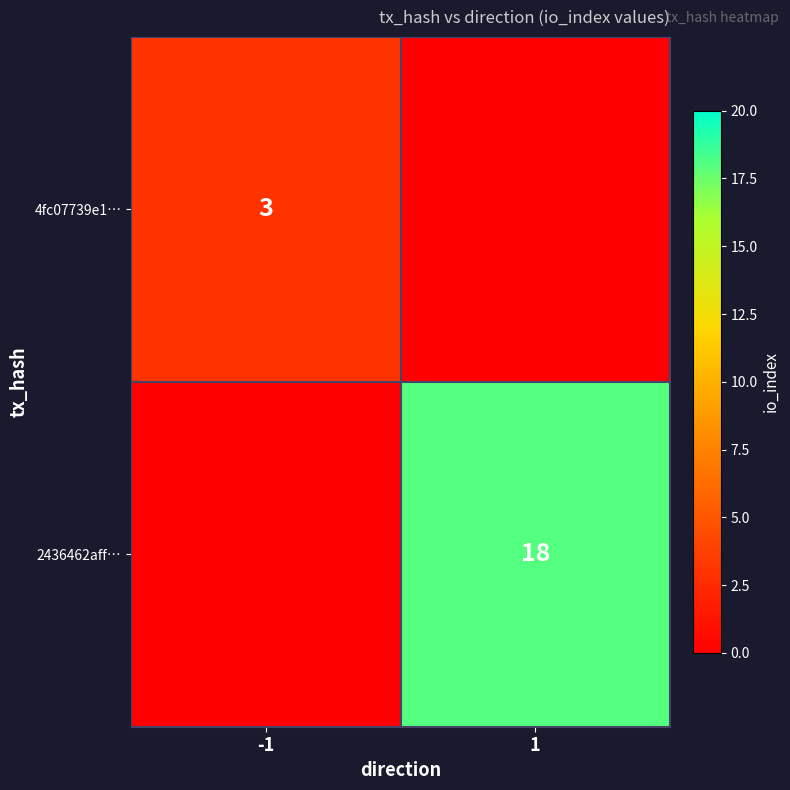

True or false: 4fc07739e1… has a value of 3 at -1.

True